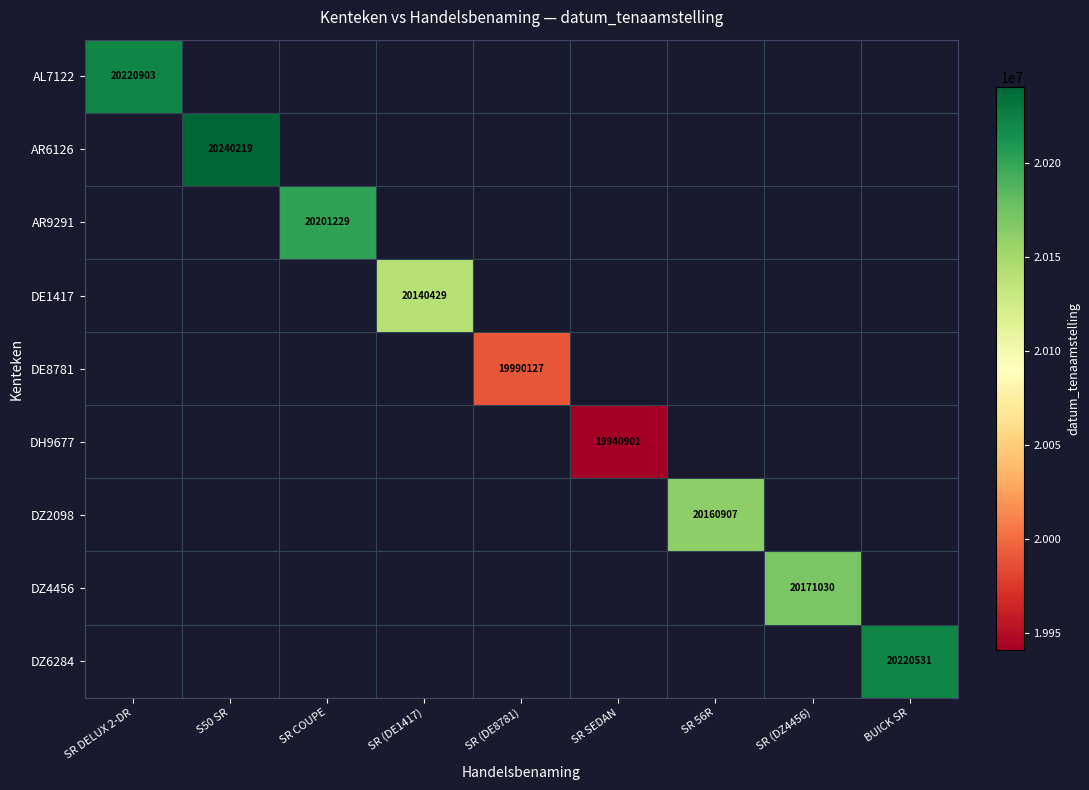

Is it true that AR9291 equals 20201229 at SR COUPE?

True